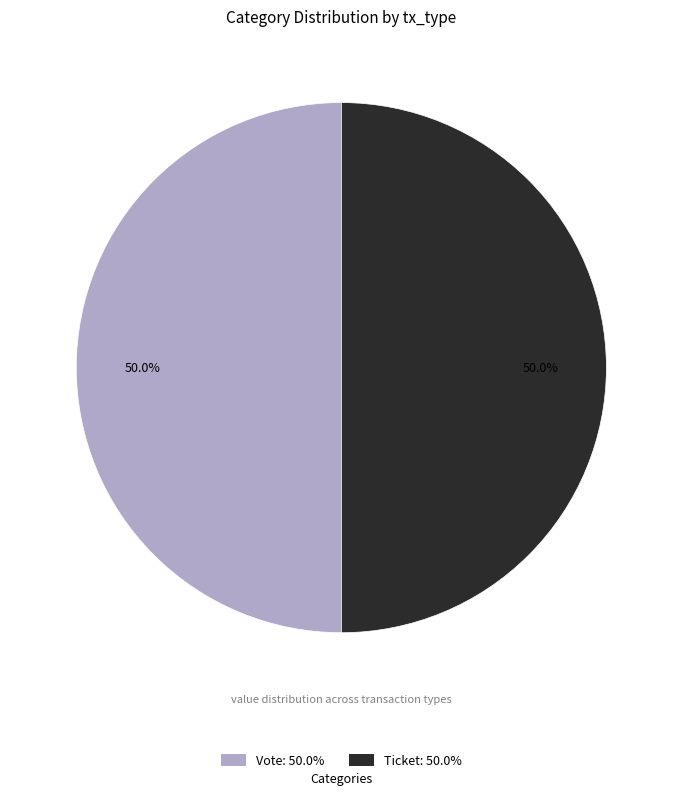

To the nearest percent, what is the average slice percentage?

50%